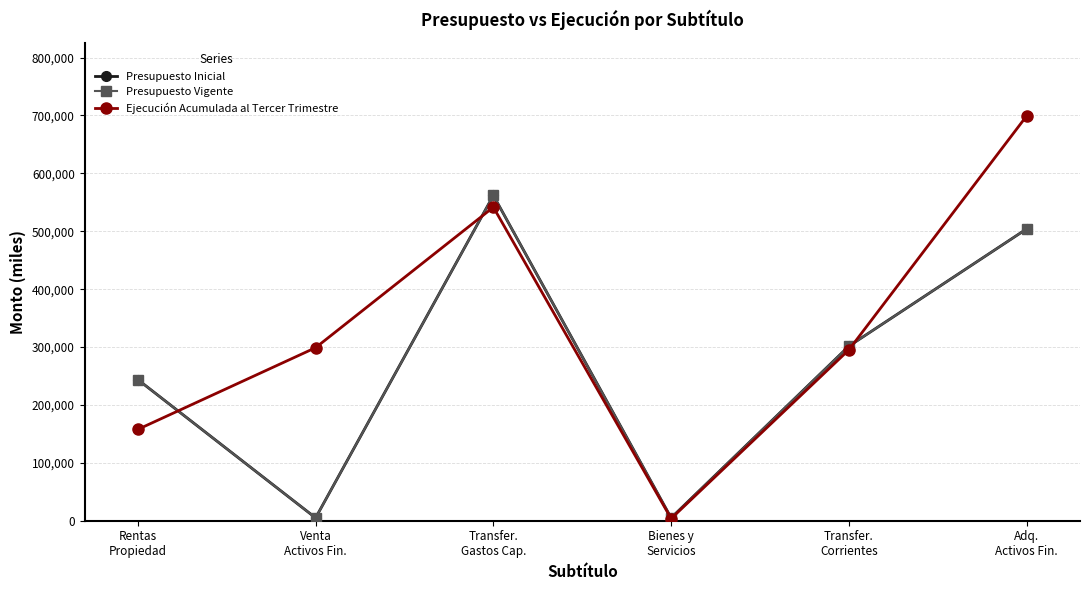

What is the sum of the Ejecución Acumulada al Tercer Trimestre values at Bienes y
Servicios and Adq.
Activos Fin.?

703000